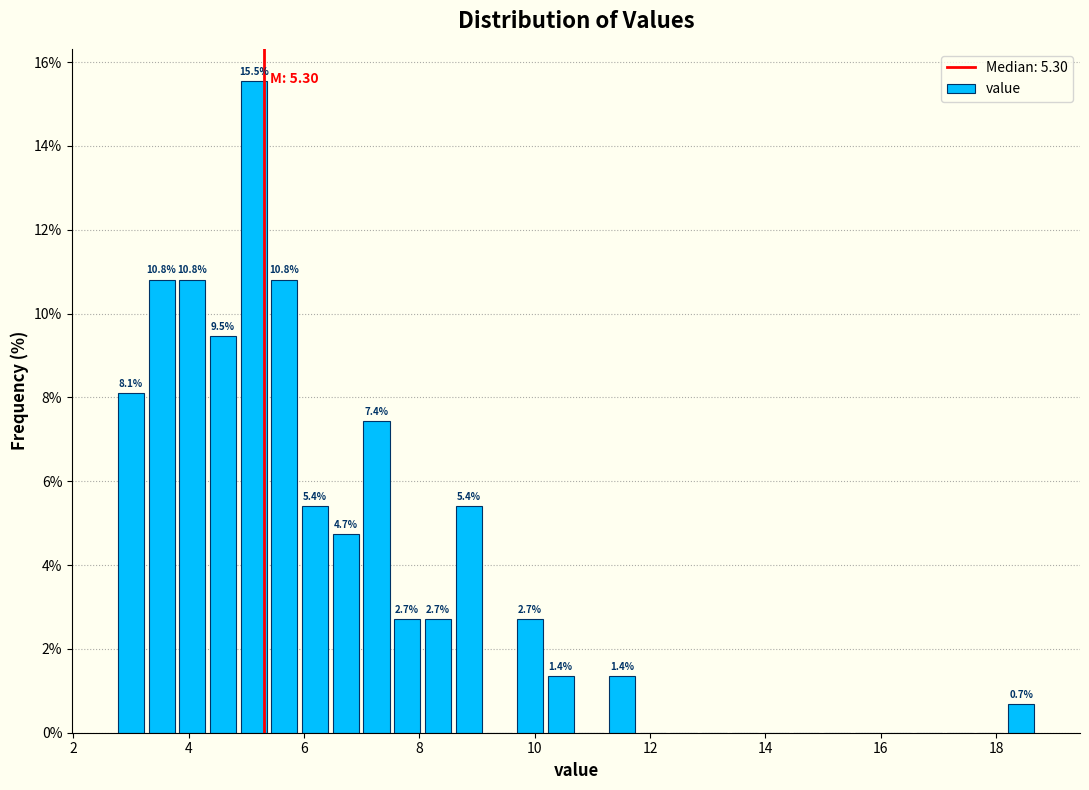

Read against the x-axis, roughly where is the centre of the tallest bar?

5.2